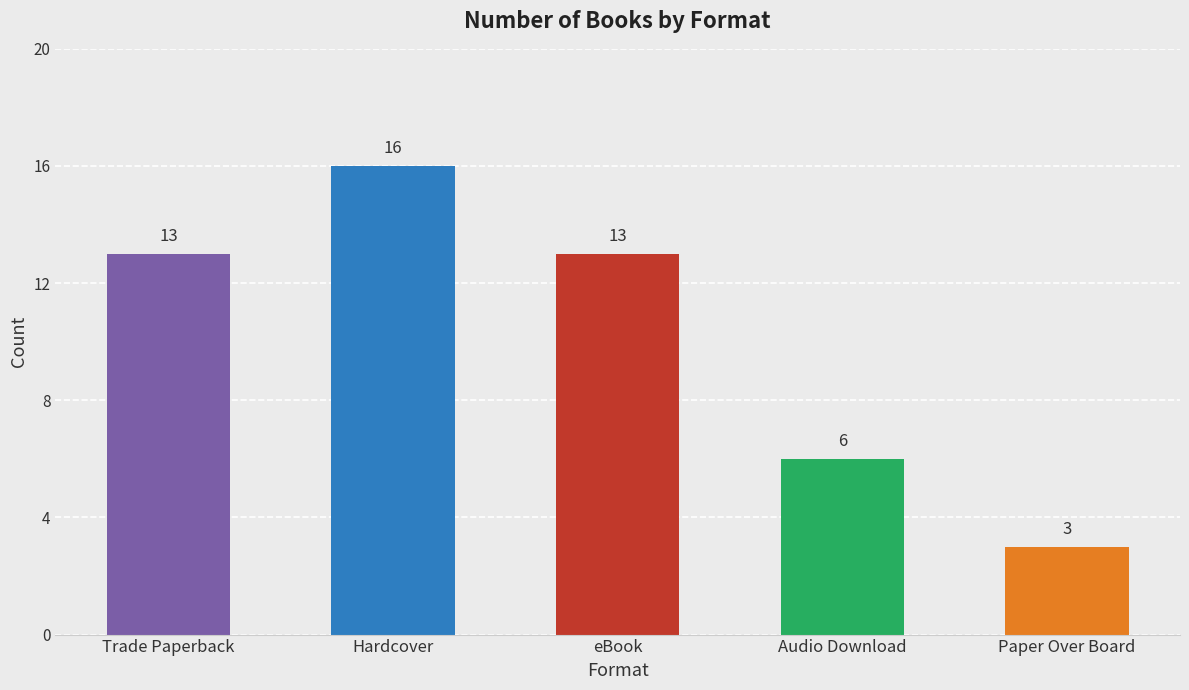

Reading left to right, list all the values displayed in this chart.

13	16	13	6	3